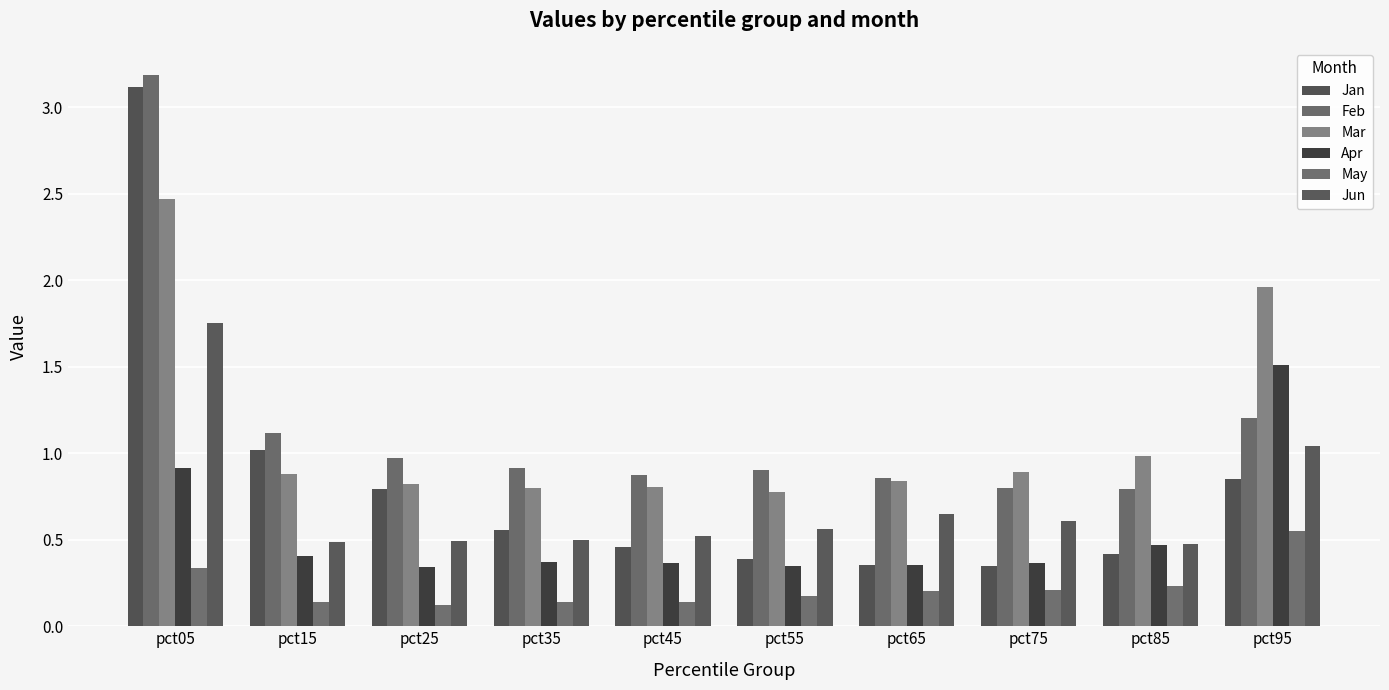

What is the difference between the highest and lowest values at pct35?

0.8